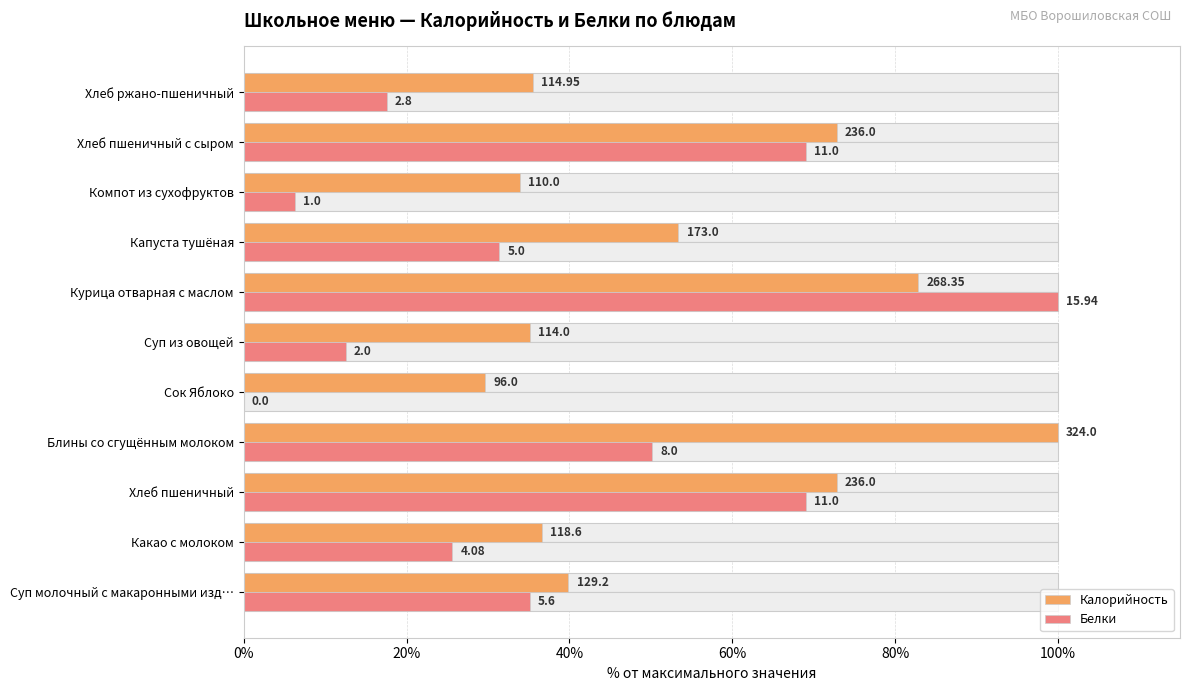

What position from the left is Компот из сухофруктов?

9